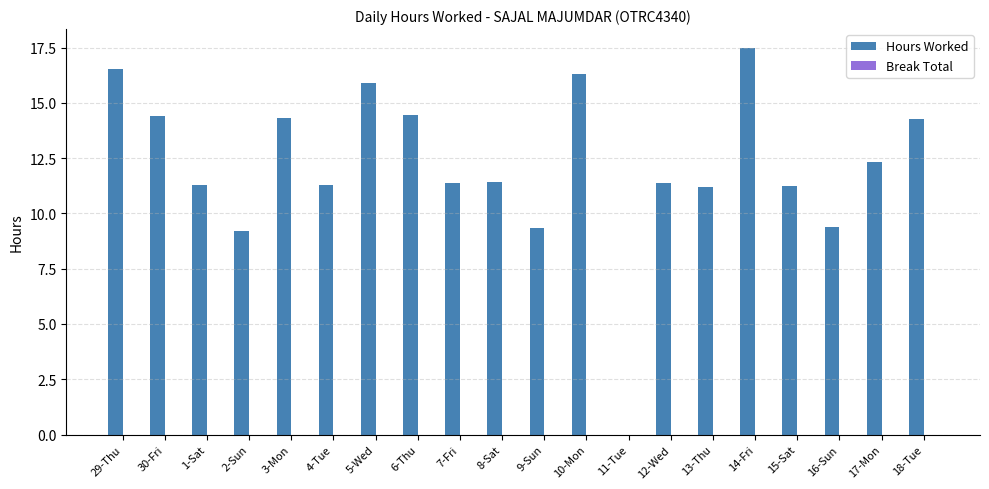

Which has a higher value, 1-Sat or 30-Fri?

30-Fri